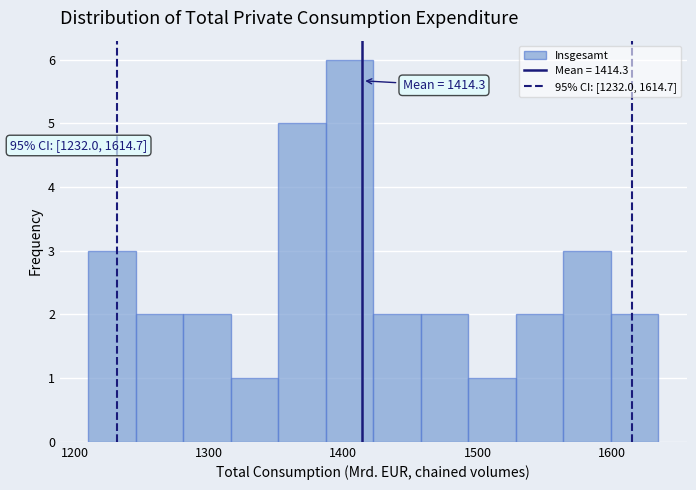

Read against the x-axis, roughly where is the centre of the tallest bar?

1400